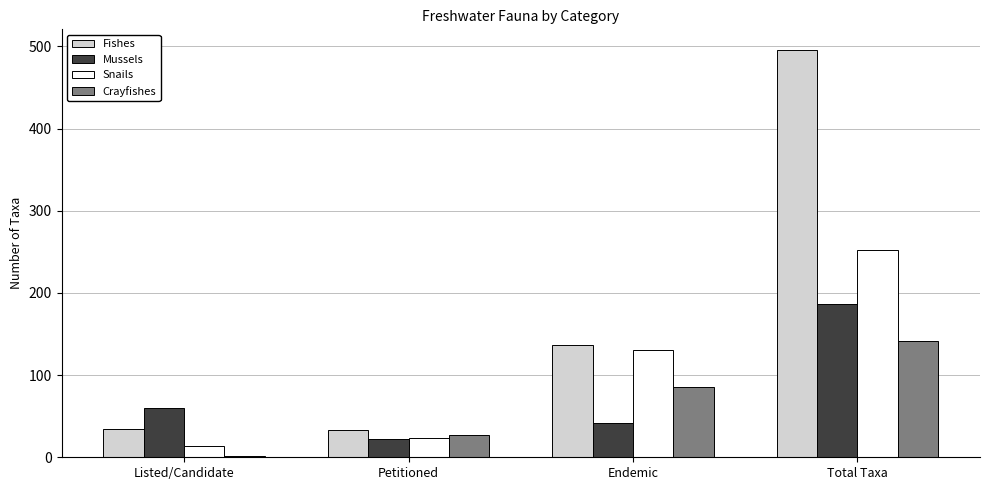

What is the sum of all Crayfishes values?

256